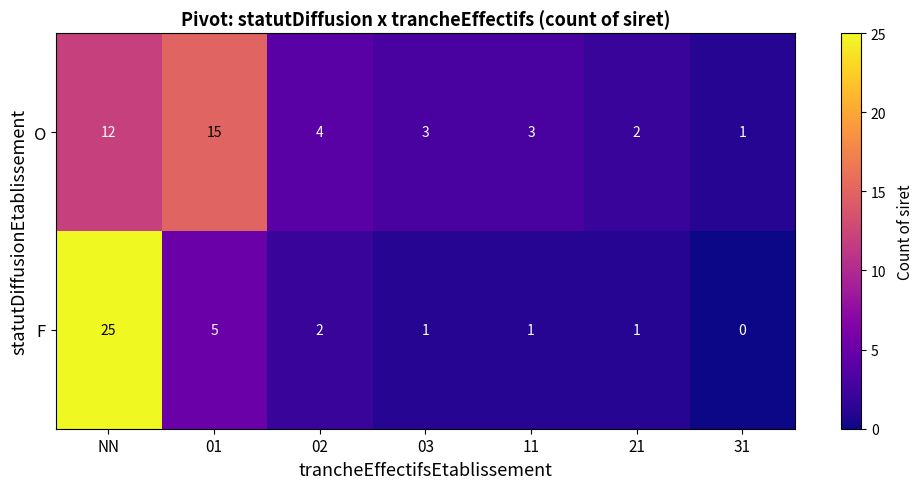

Rank the series at 31 from highest to lowest value.

O, F